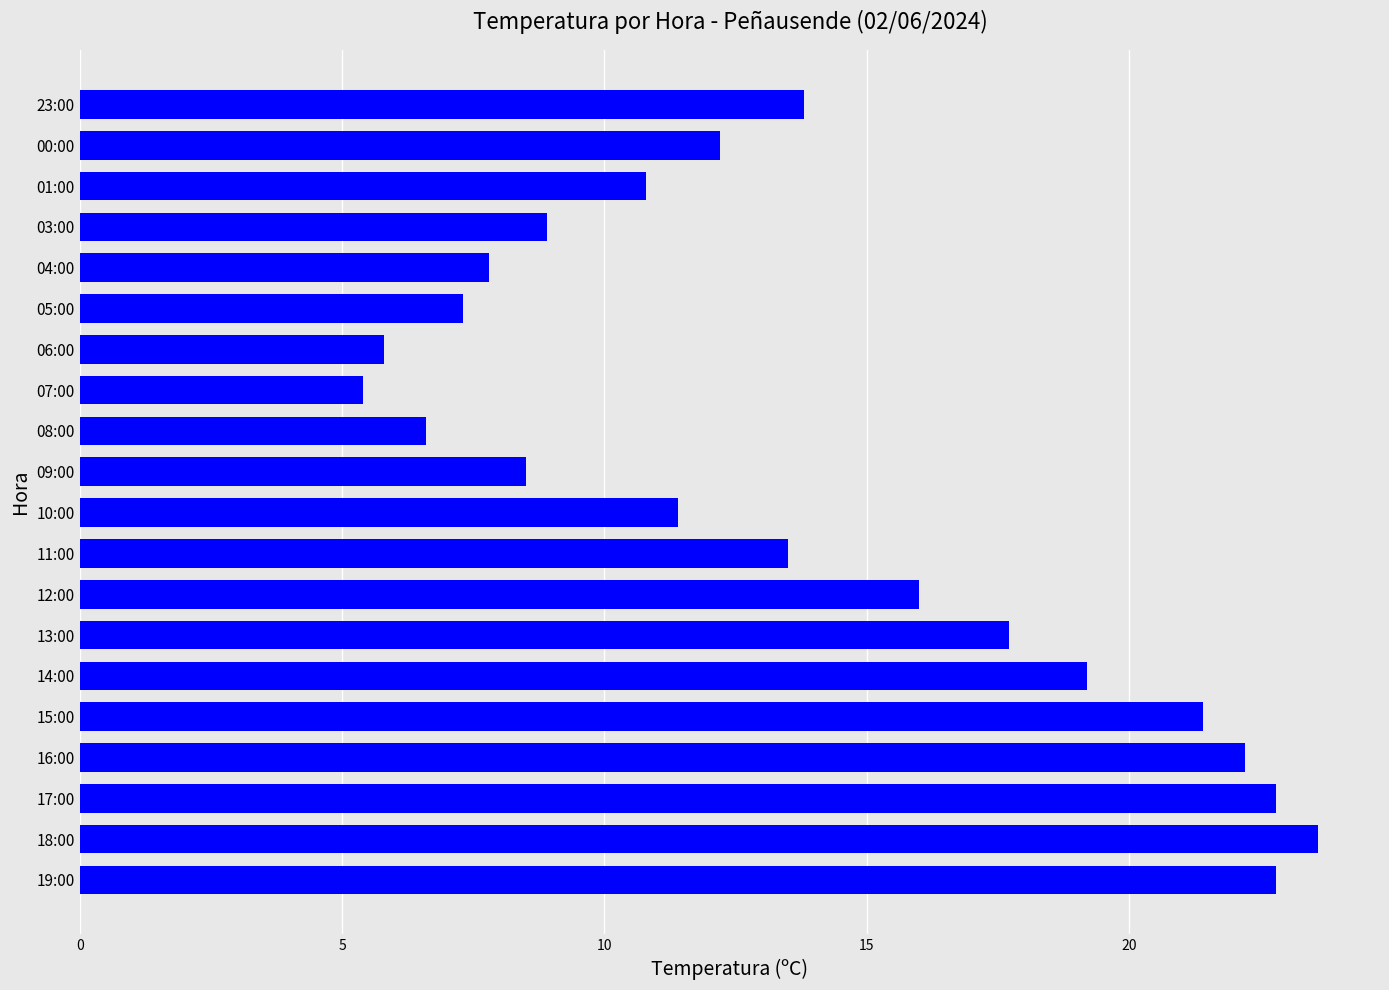

Reading bottom to top, what are all the values shown in this chart?

22.8	23.6	22.8	22.2	21.4	19.2	17.7	16.0	13.5	11.4	8.5	6.6	5.4	5.8	7.3	7.8	8.9	10.8	12.2	13.8